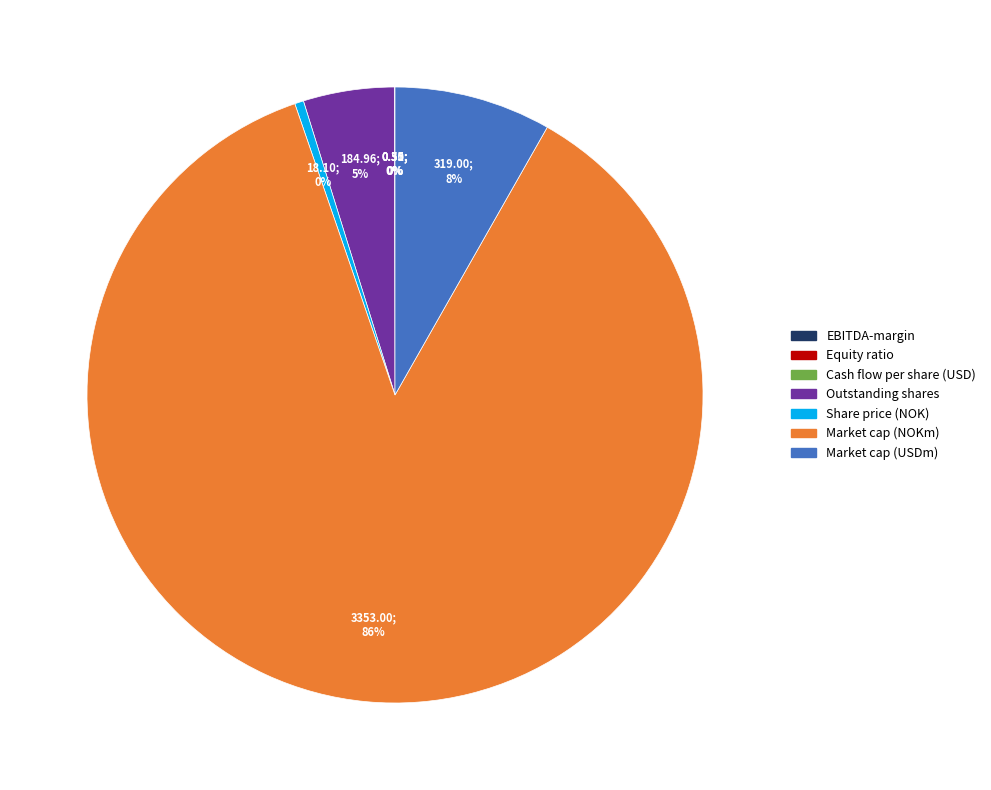

To the nearest percent, what is the average slice percentage?

14%